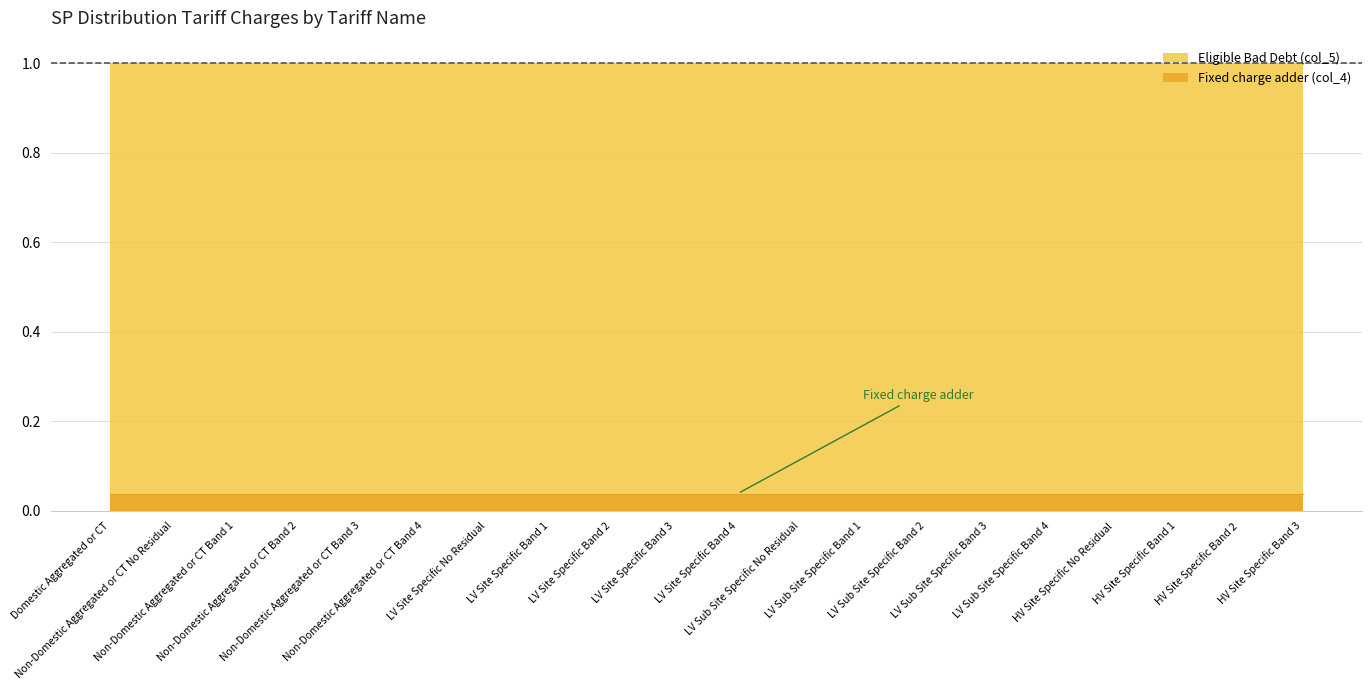

List the series in order of their peak value, highest first.

Eligible Bad Debt (col_5), Fixed charge adder (col_4)